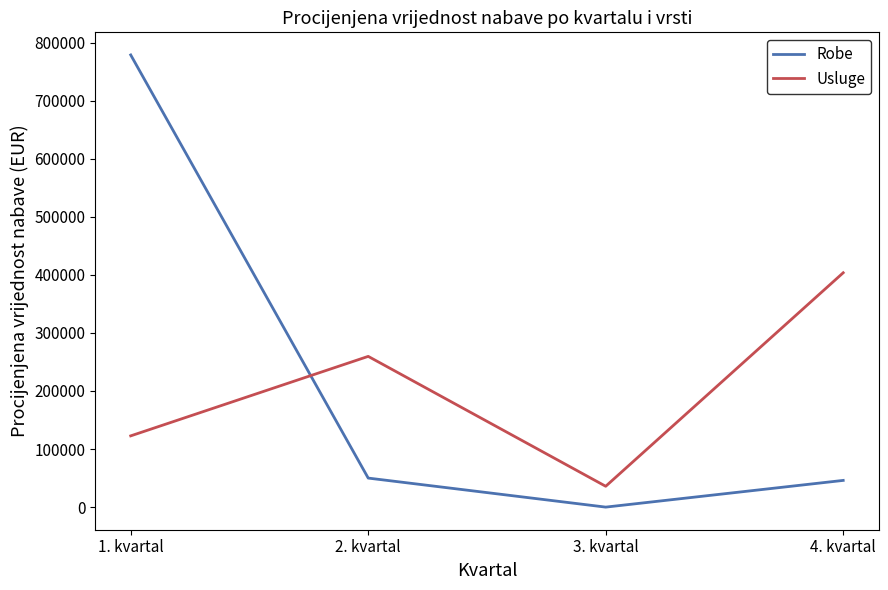

Reading left to right, extract all data points from this chart.

Robe: 778738.4	50000.0	0.0	46000.0
Usluge: 122700.0	259600.0	35900.0	403600.0